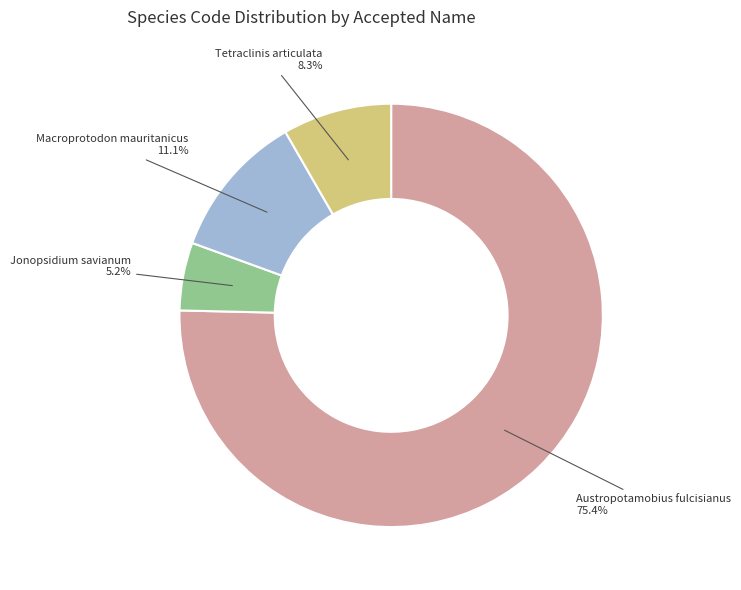

Is it true that Tetraclinis articulata is 18% of the pie?

False